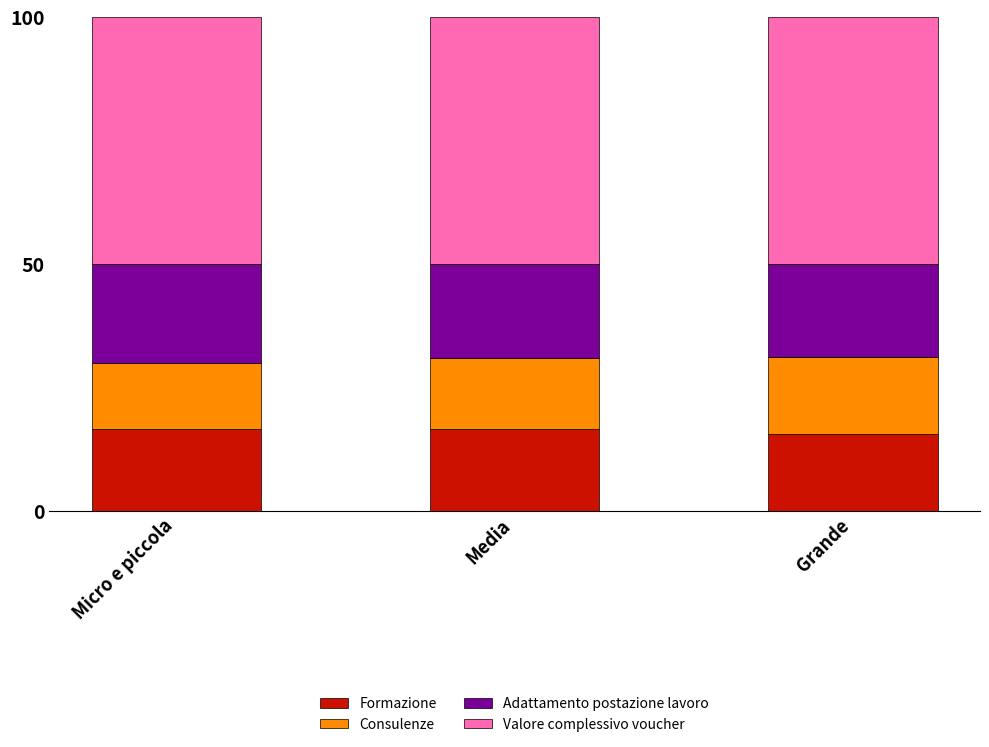

Is it true that Formazione equals 16.7 at Micro e piccola?

True